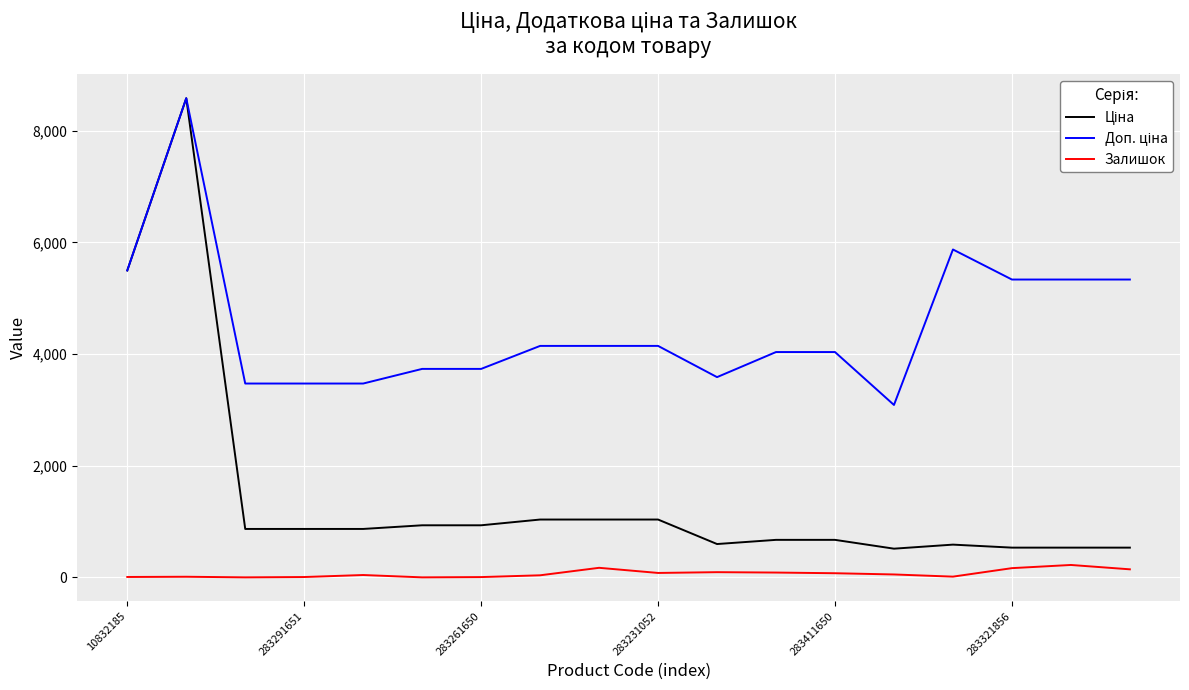

Is this an area chart (filled region under the line)?

No